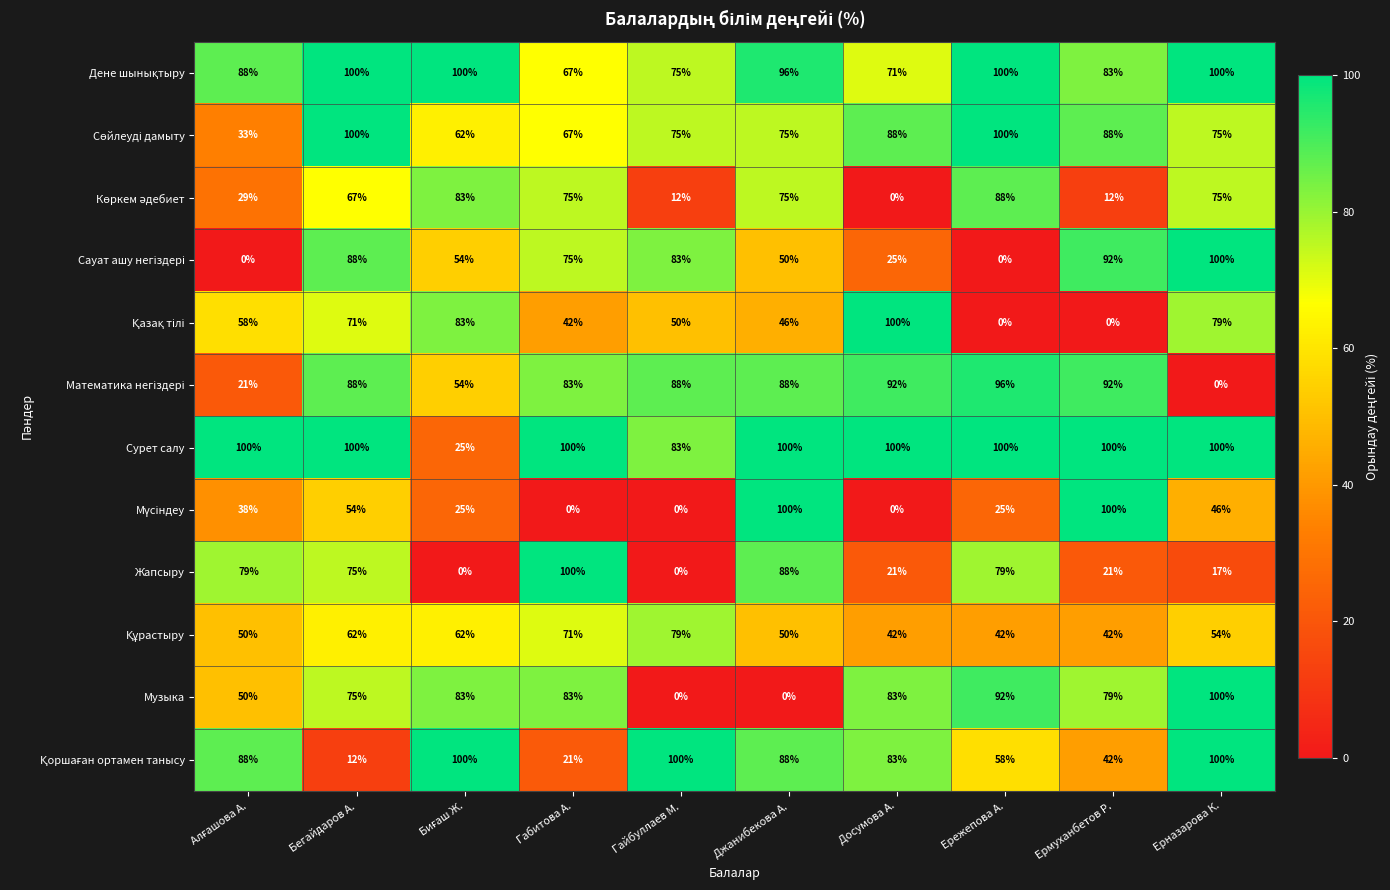

How many series are shown in this chart?

12